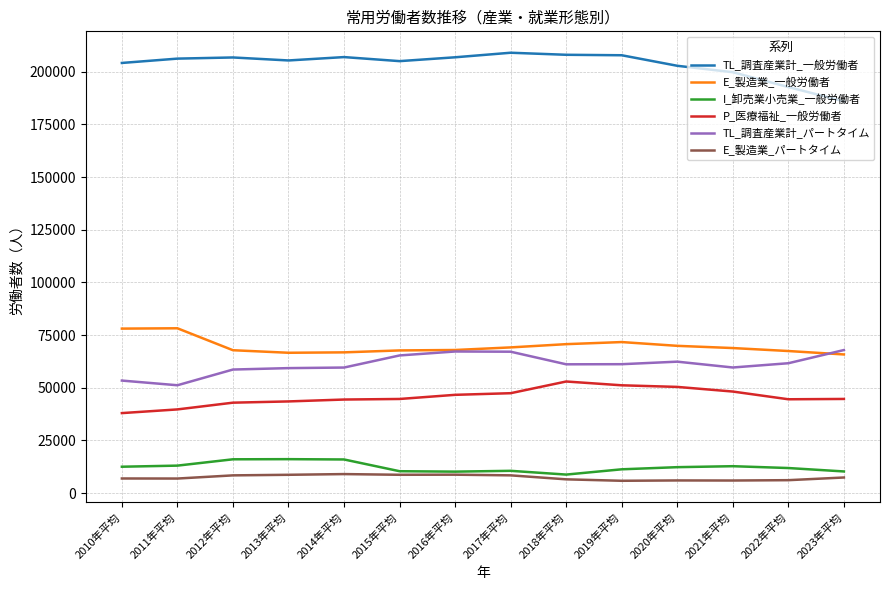

True or false: TL_調査産業計_一般労働者 and P_医療福祉_一般労働者 intersect in this chart.

False